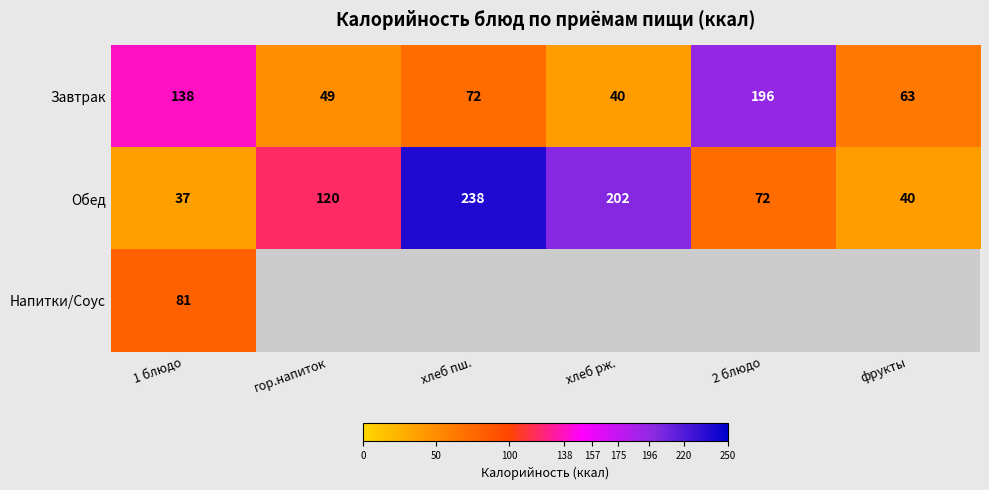

The value of Завтрак at 1 блюдо is 200.7. True or false?

False